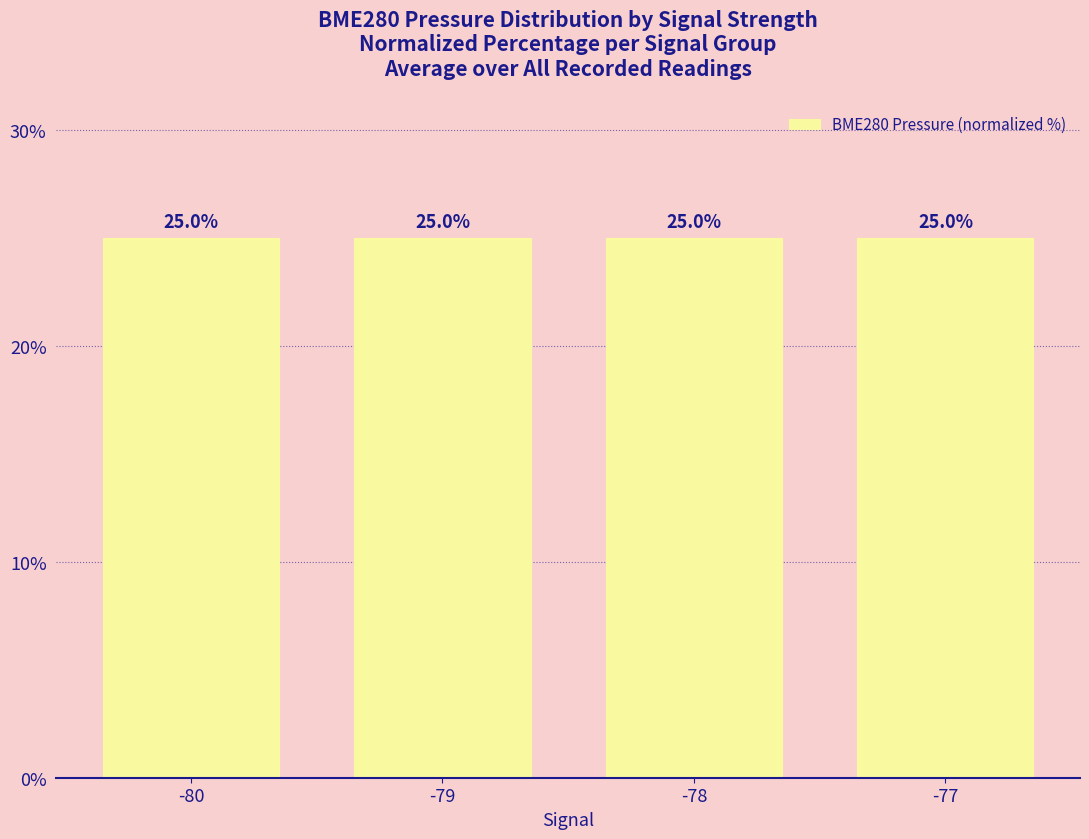

At which category does the chart reach its minimum across all series?

-77